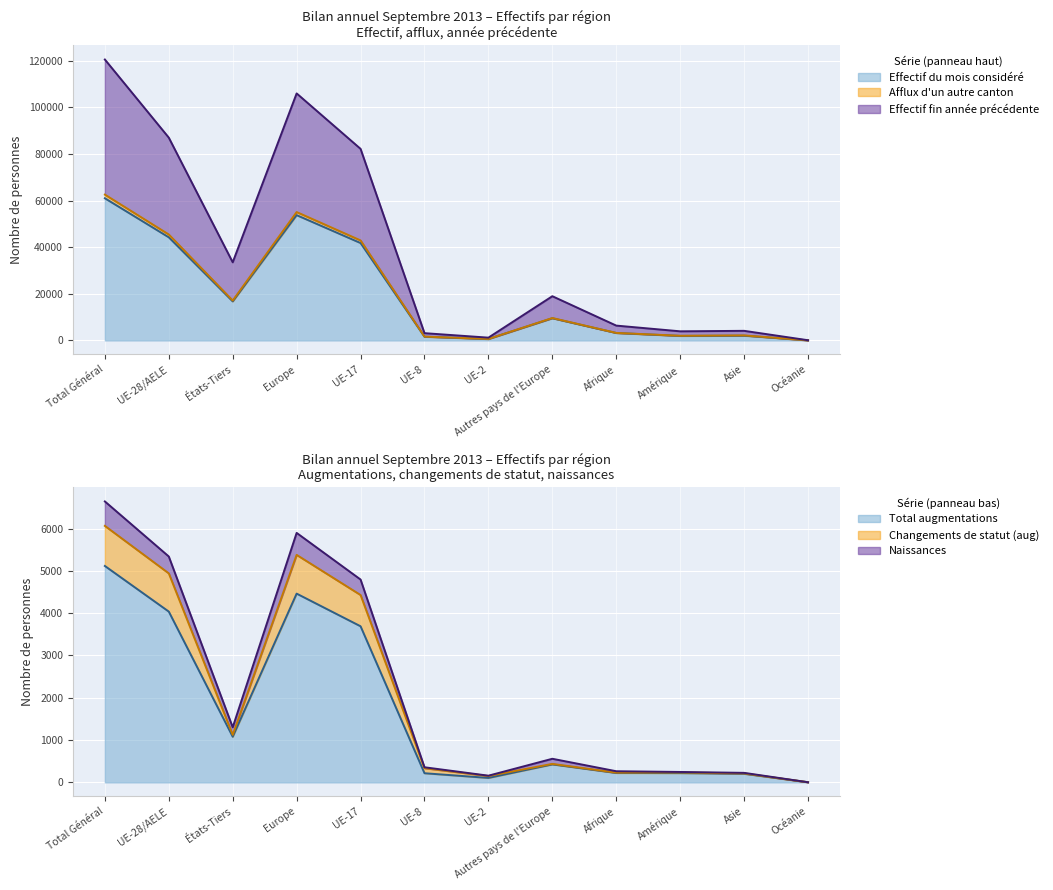

Which series changed the most between États-Tiers and Autres pays de l'Europe?

Effectif fin année précédente